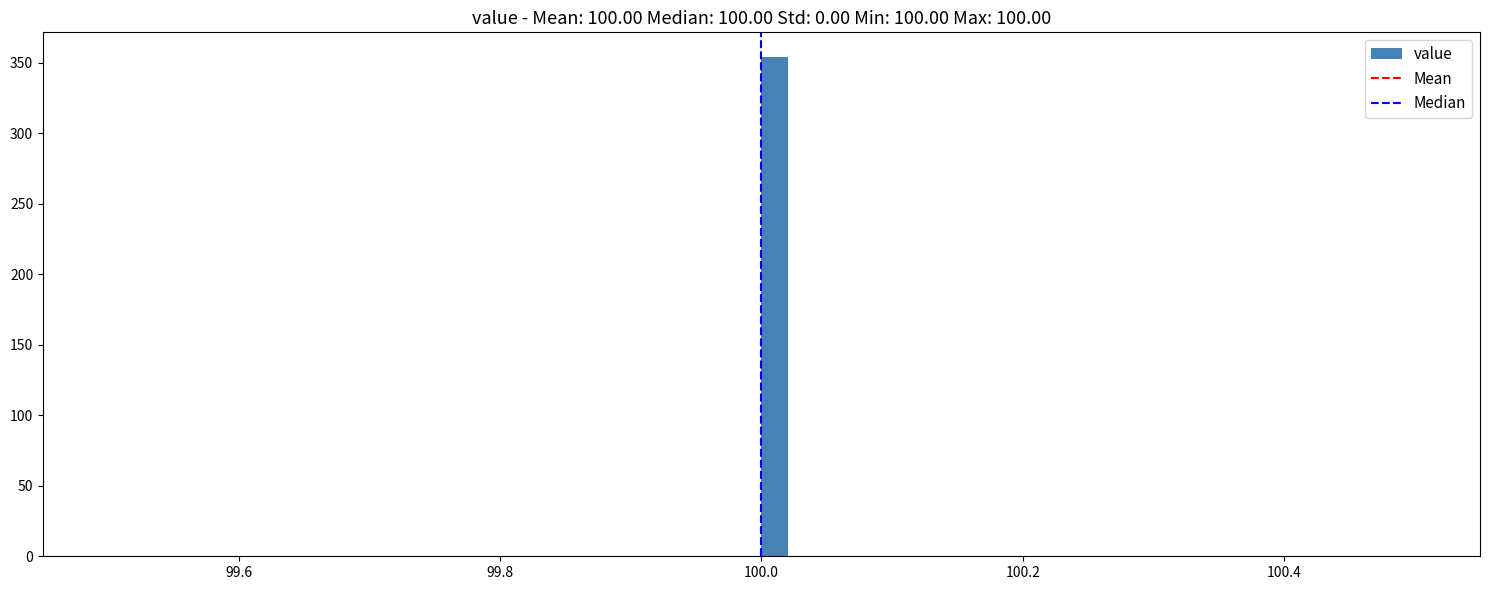

Read against the x-axis, roughly where is the centre of the tallest bar?

100.02